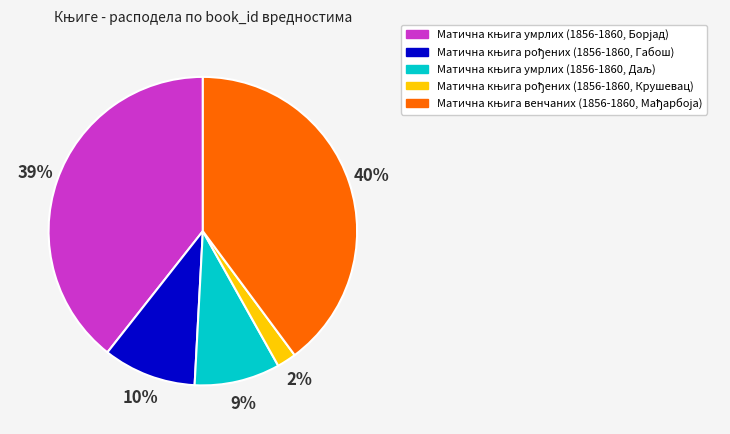

Count the number of slices in the pie.

5